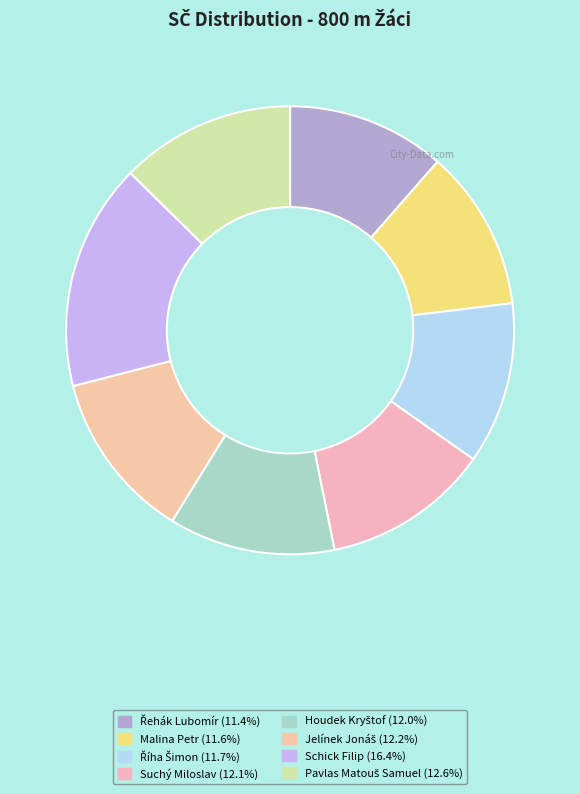

Count the number of slices in the pie.

8